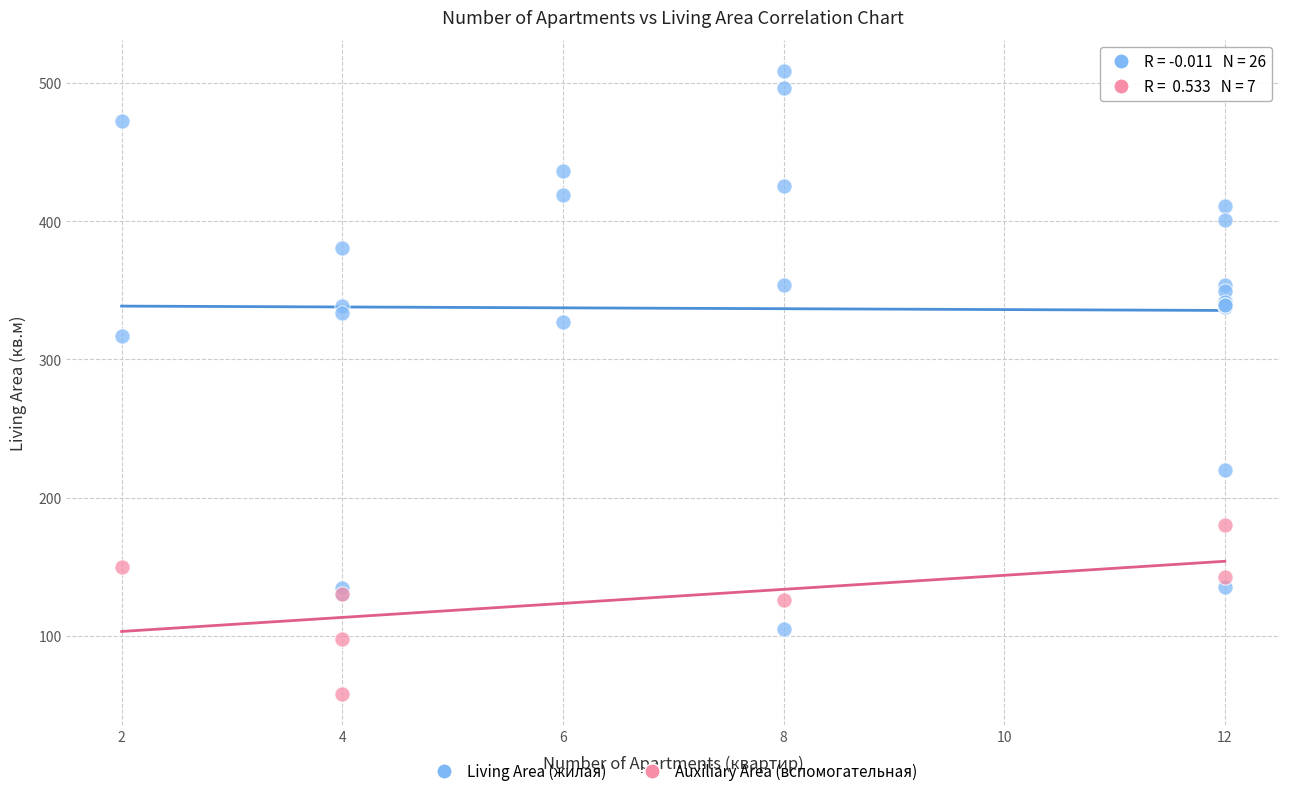

Which series contains the lowest Y value?

Auxiliary Area (вспомогательная)